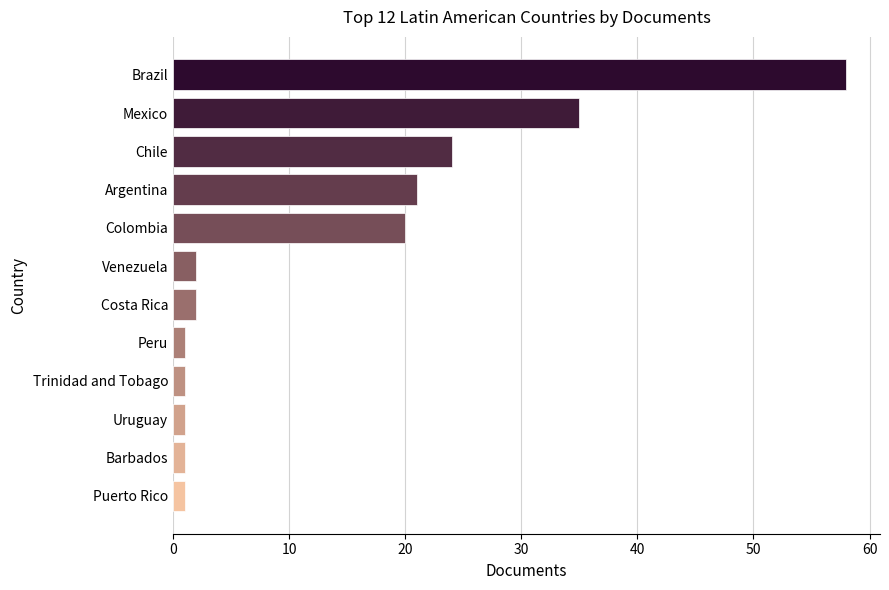

At which label is the value closest to 29?

Chile